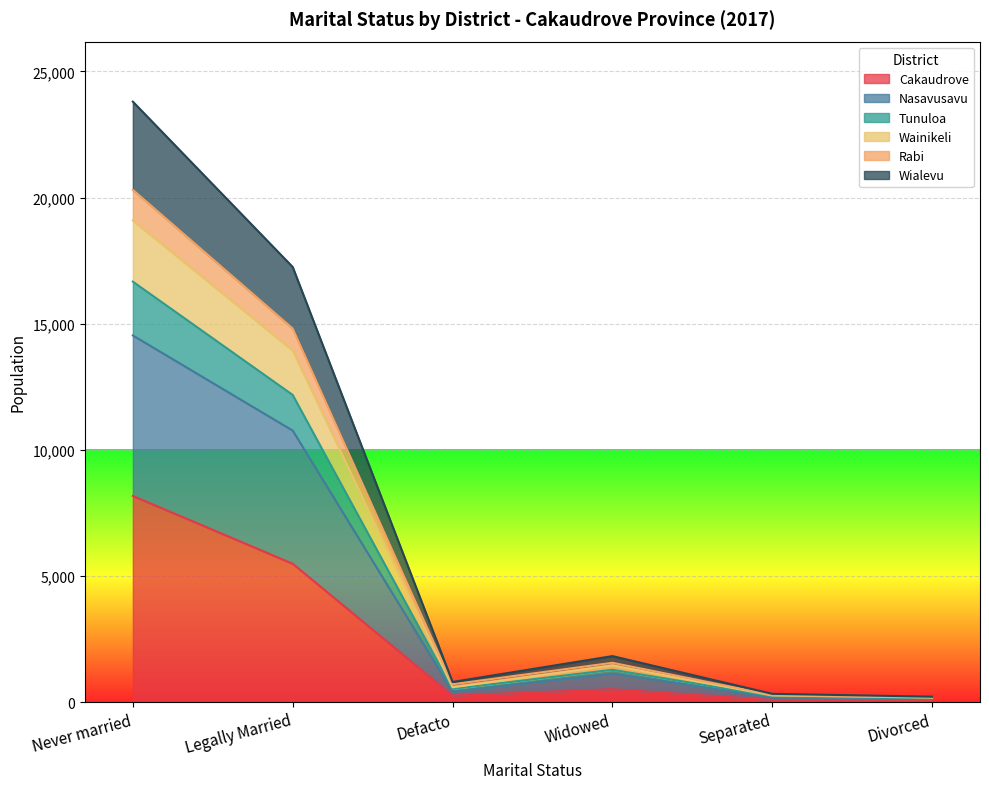

At which category is the sum across all series the highest?

Never married